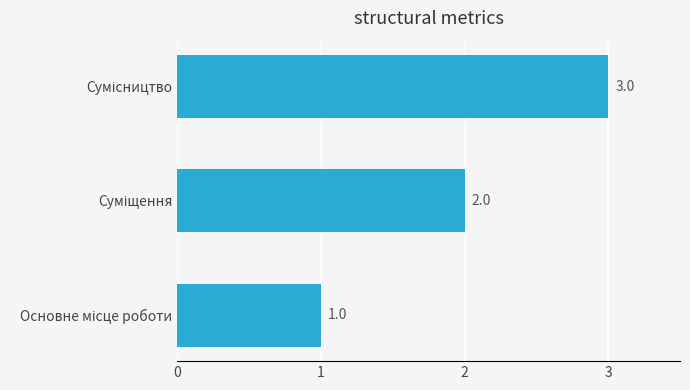

What is the greatest value displayed?

3